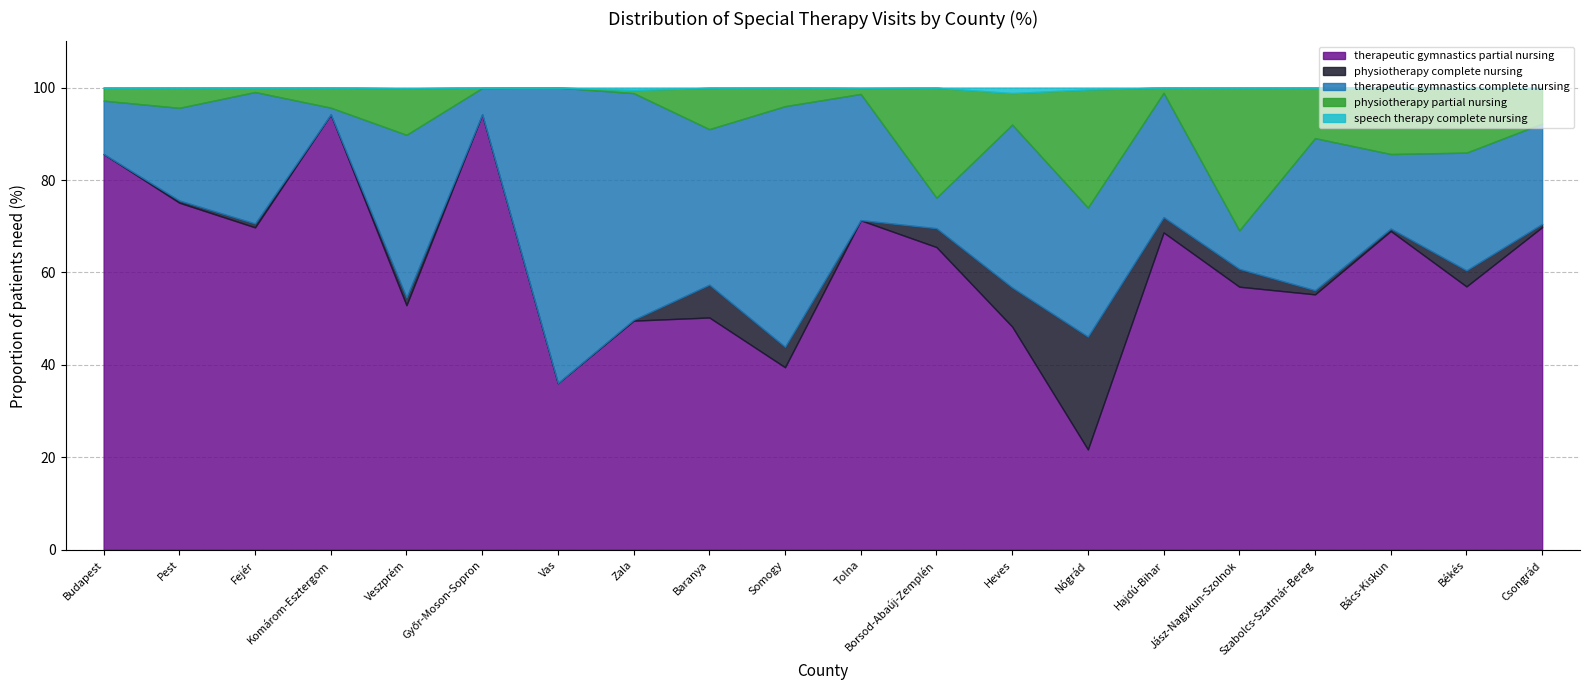

Reading left to right, what are all the values shown in this chart?

therapeutic gymnastics partial nursing: 85.6	75.1	69.8	94.2	52.9	94.2	36.1	49.6	50.3	39.5	71.3	65.5	48.3	21.7	68.7	56.9	55.3	69.0	57.0	69.8
physiotherapy complete nursing: 0.0	0.5	0.8	0.0	1.7	0.0	0.0	0.2	7.1	4.4	0.0	4.1	8.5	24.4	3.3	3.9	0.9	0.5	3.5	0.7
therapeutic gymnastics complete nursing: 11.5	20.0	28.4	1.4	35.2	5.7	63.9	49.0	33.7	52.1	27.3	6.6	35.2	27.9	26.9	8.3	32.9	16.1	25.5	21.7
physiotherapy partial nursing: 2.8	4.4	1.0	4.3	10.1	0.1	0.0	0.7	8.9	4.0	1.3	23.8	6.8	25.6	1.1	30.9	10.9	14.4	14.1	7.4
speech therapy complete nursing: 0.0	0.0	0.0	0.0	0.2	0.0	0.0	0.5	0.1	0.0	0.1	0.0	1.2	0.4	0.0	0.0	0.0	0.0	0.0	0.3